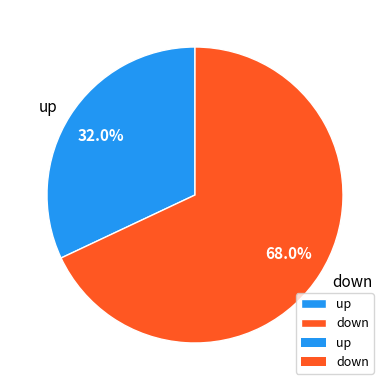

What portion of the pie excludes down?

32.0%